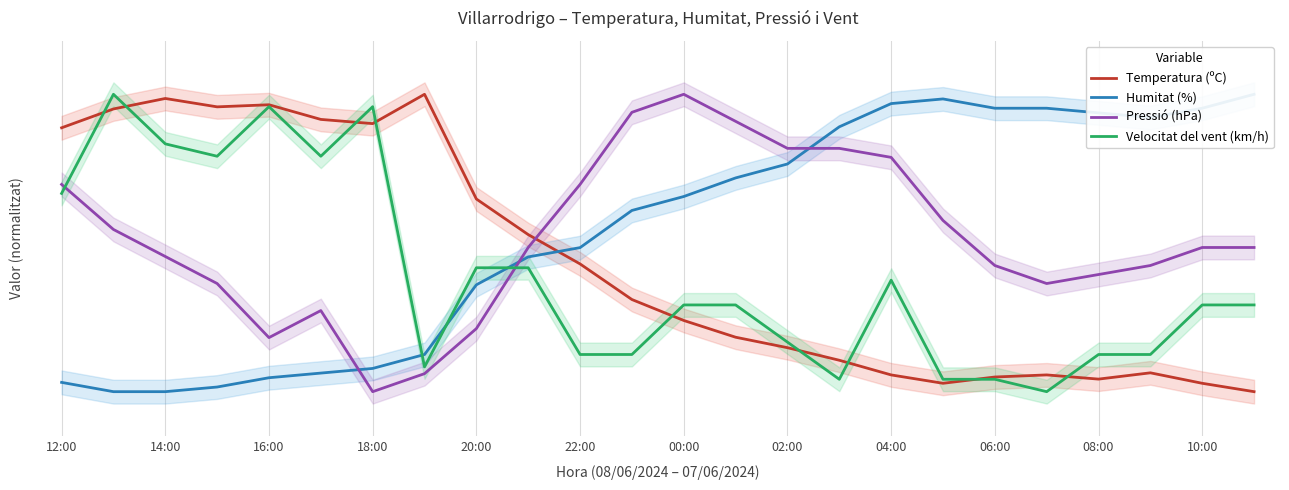

Which has a higher value, 16:00 or 04:00?

16:00